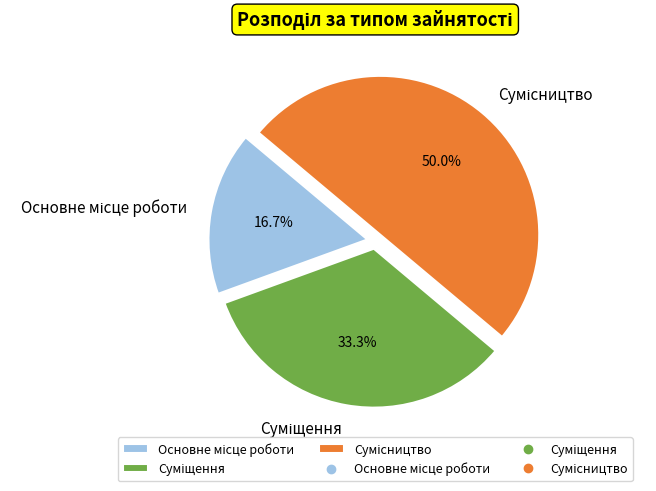

How many segments does this pie chart have?

3